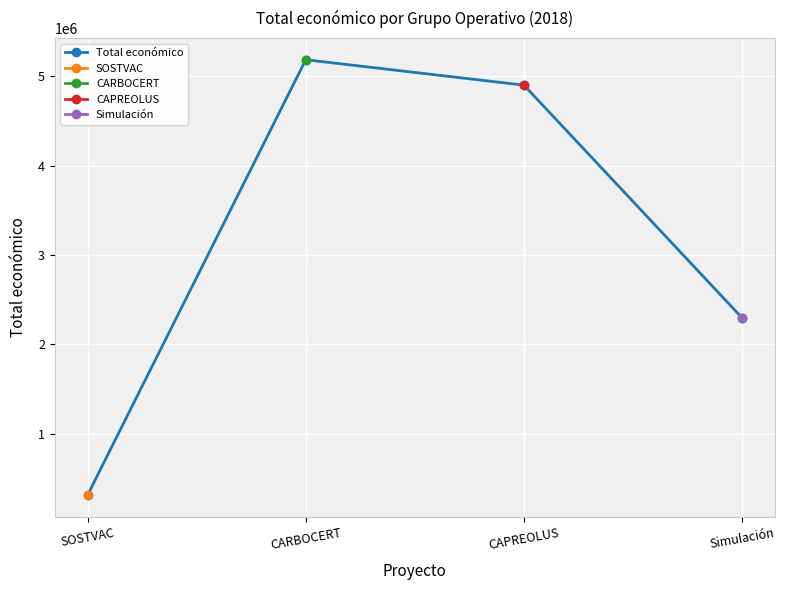

What position from the left is CARBOCERT?

2